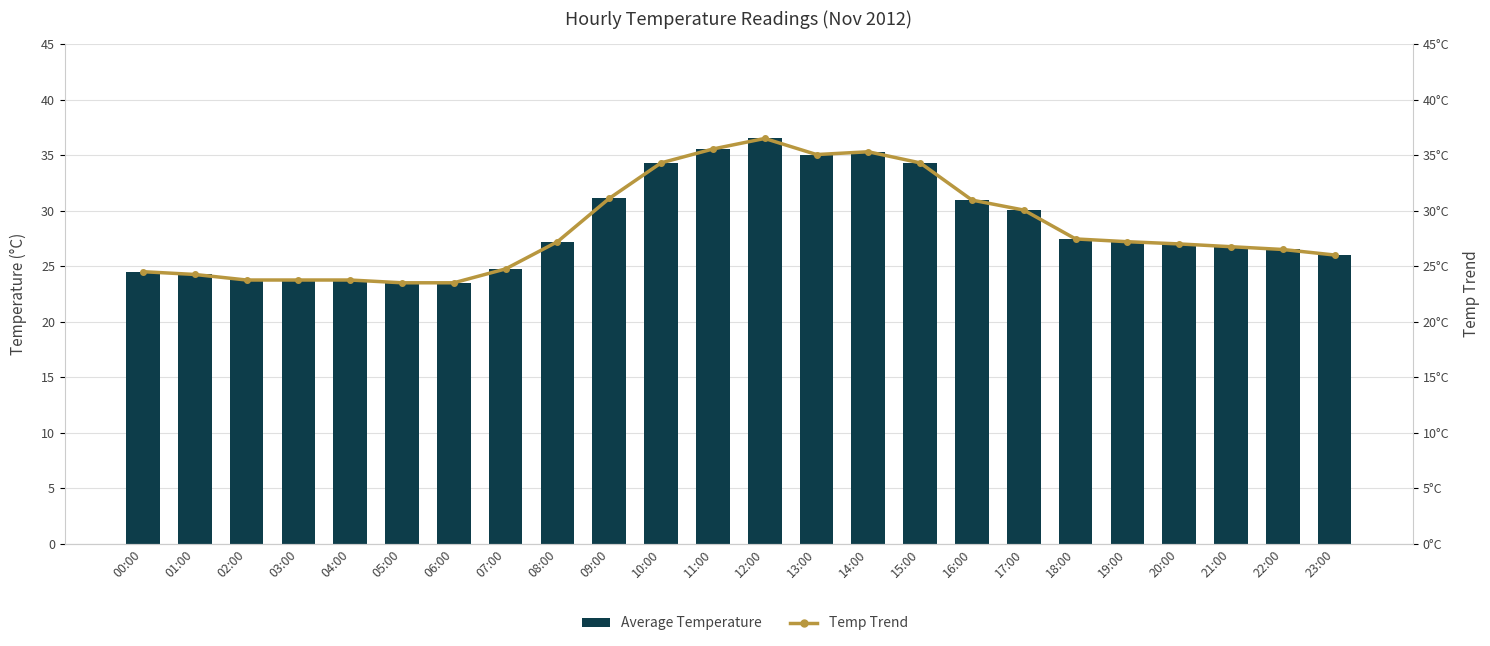

Is it true that Average Temperature equals 27.0 at 20:00?

True